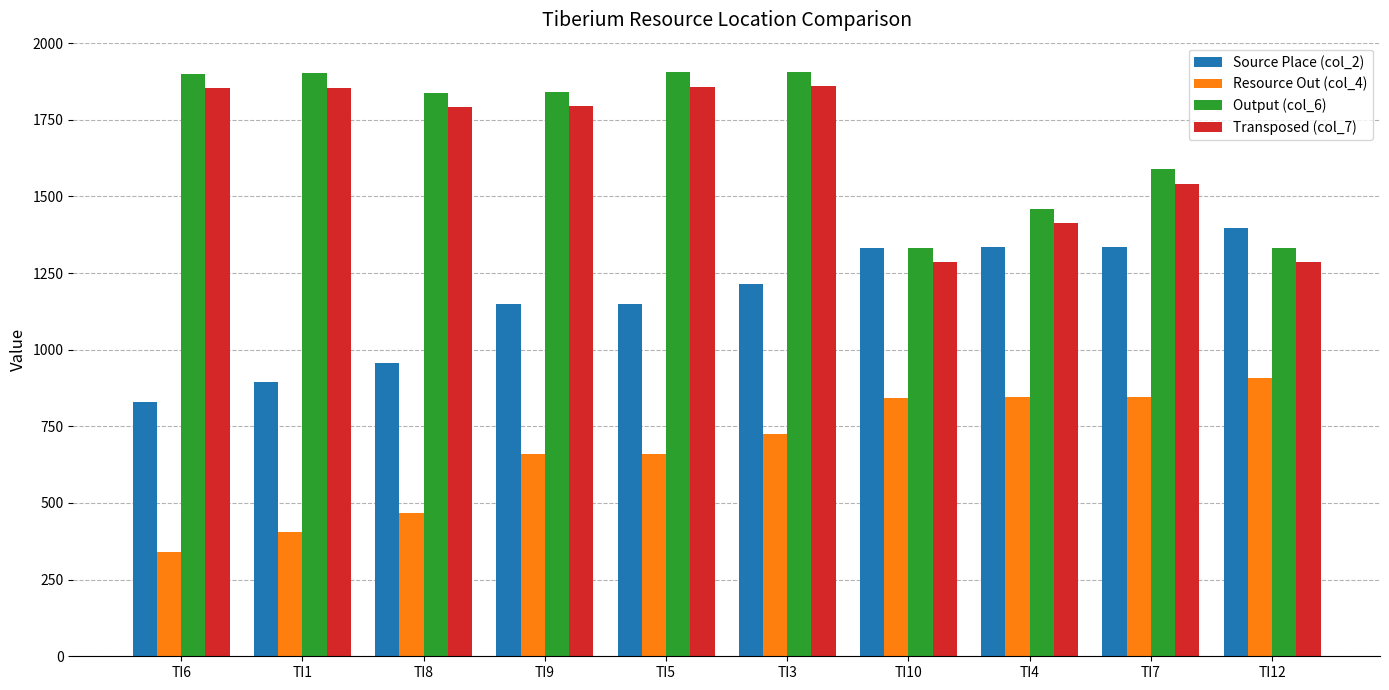

List the series in order of their peak value, highest first.

Output (col_6), Transposed (col_7), Source Place (col_2), Resource Out (col_4)